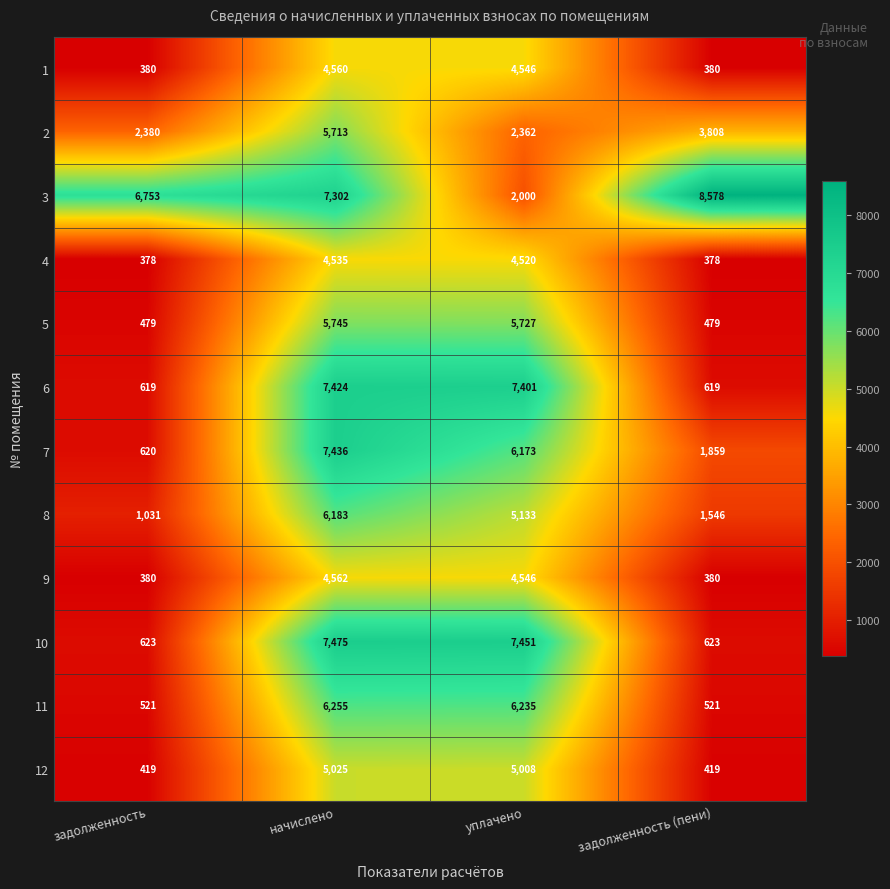

What is the average value of the 10 series?

4043